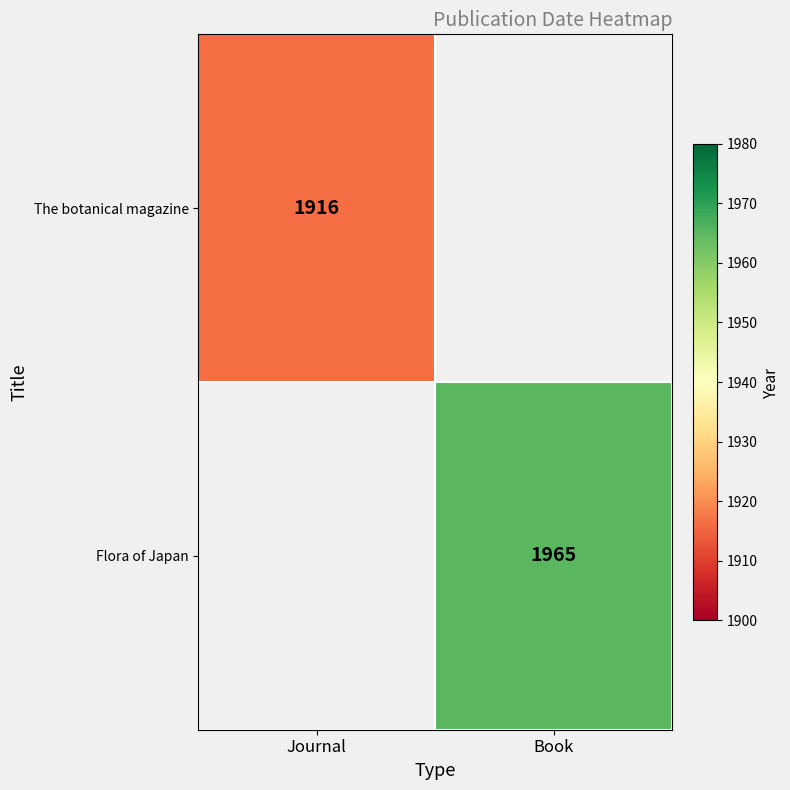

The value of Flora of Japan at Book is 1092. True or false?

False